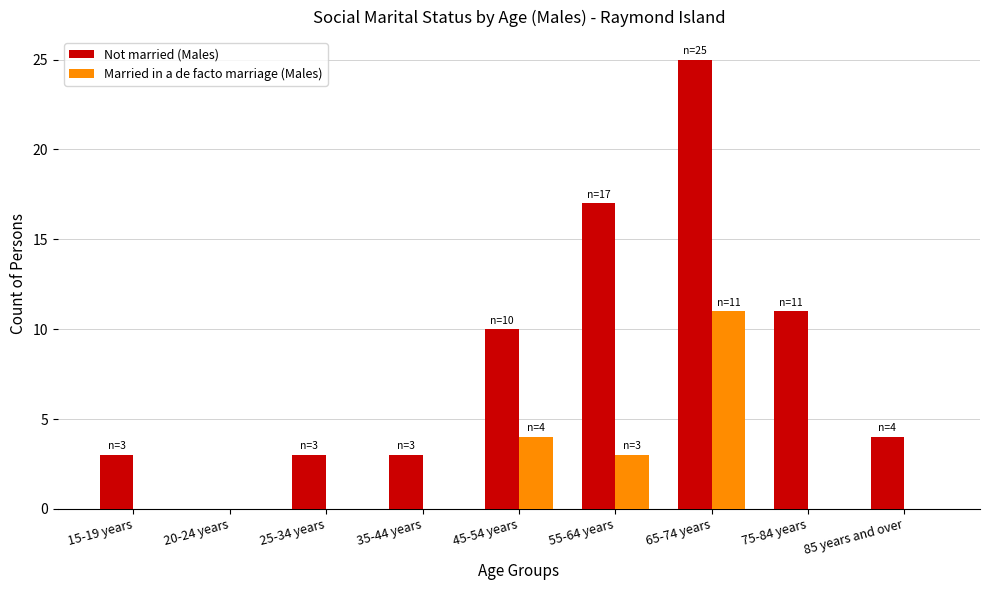

Between 25-34 years and 55-64 years, which series saw the biggest shift?

Not married (Males)